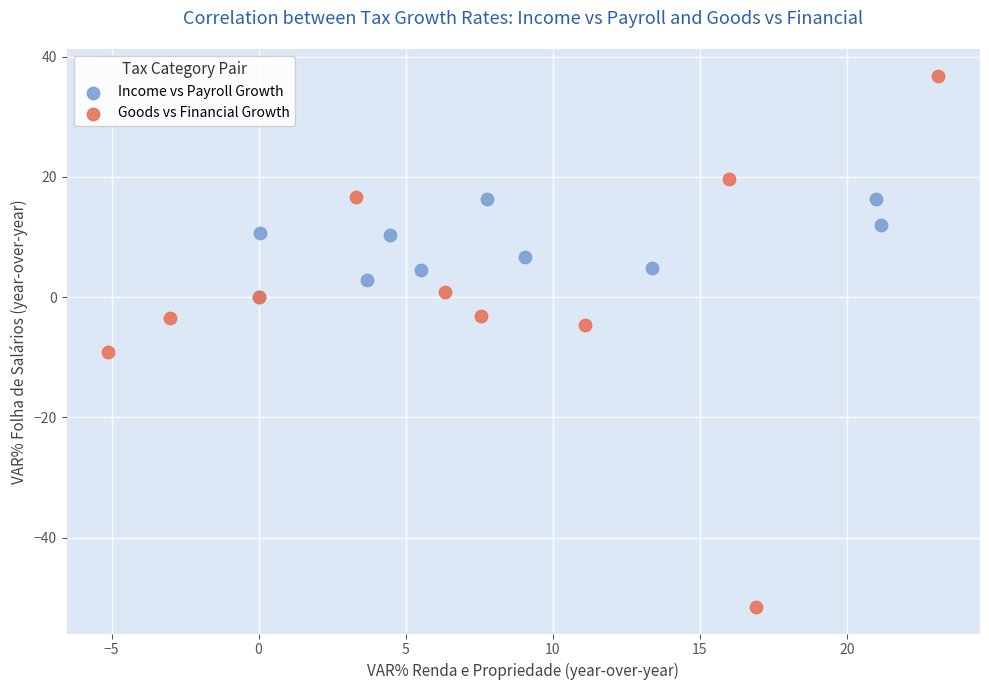

Which series has the largest Y range (max minus min)?

Goods vs Financial Growth